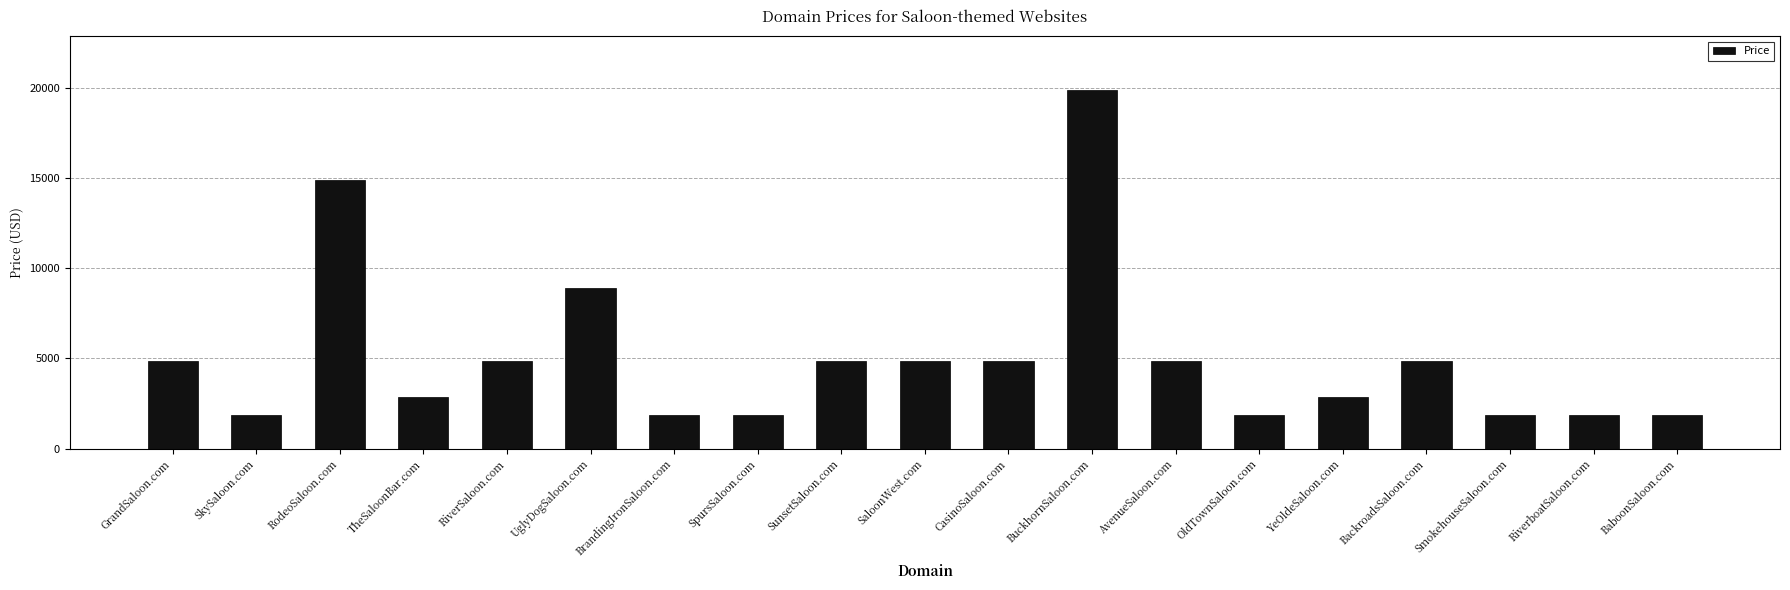

What is the label of the 6th bar from the right?

OldTownSaloon.com